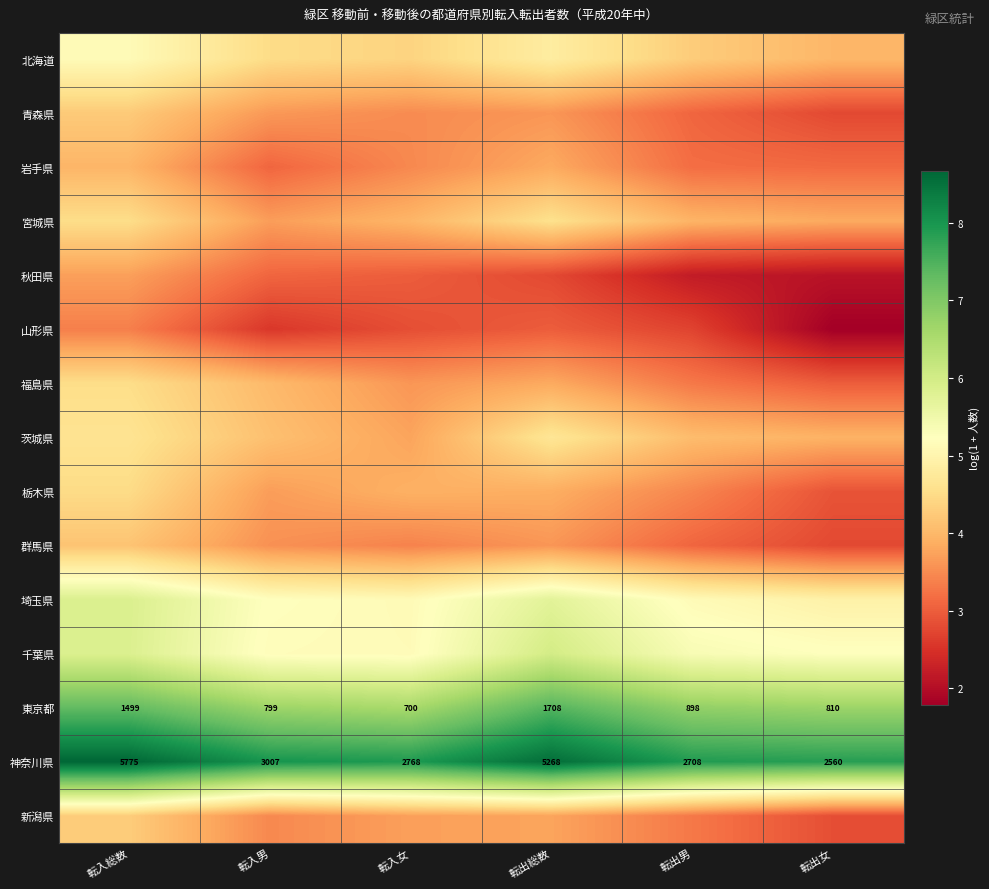

True or false: 宮城県 has a value of 5.9 at 転出女.

False